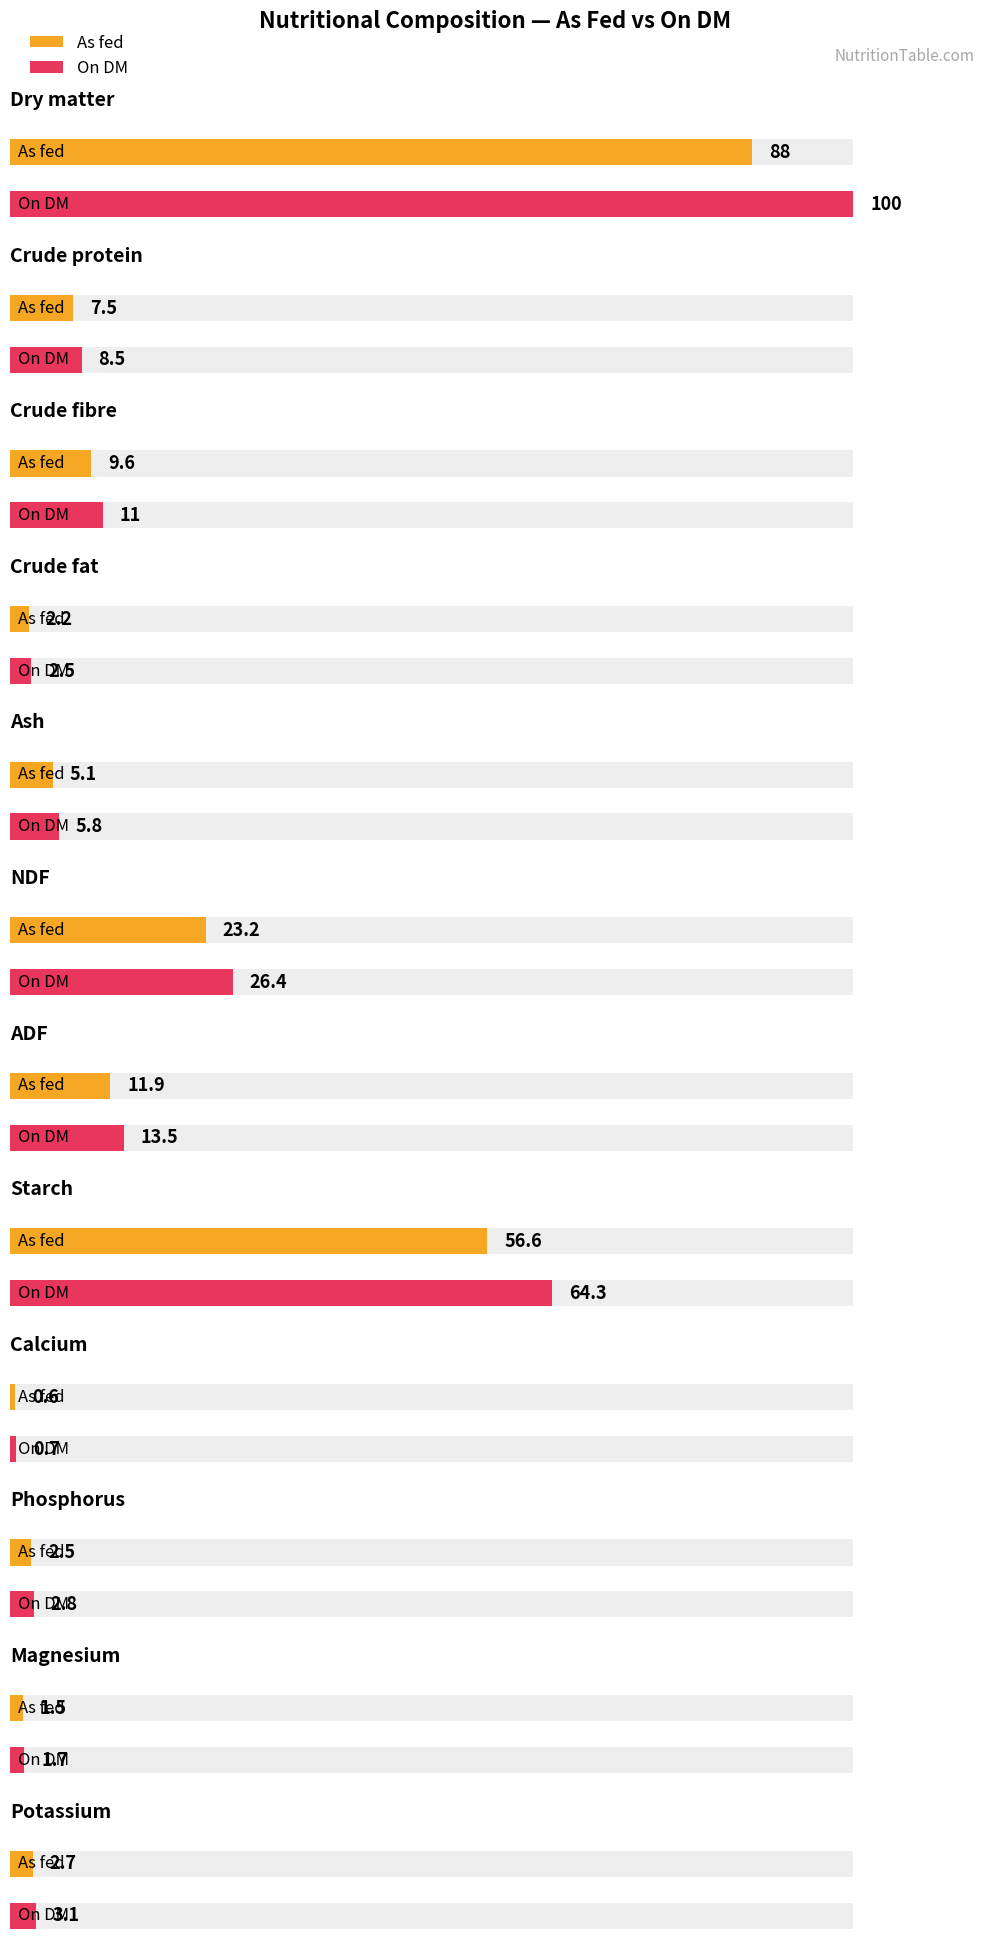

Reading left to right, extract all data points from this chart.

As fed: 88.0	7.5	9.6	2.2	5.1	23.2	11.9	56.6	0.6	2.5	1.5	2.7
On DM: 100.0	8.5	11.0	2.5	5.8	26.4	13.5	64.3	0.7	2.8	1.7	3.1